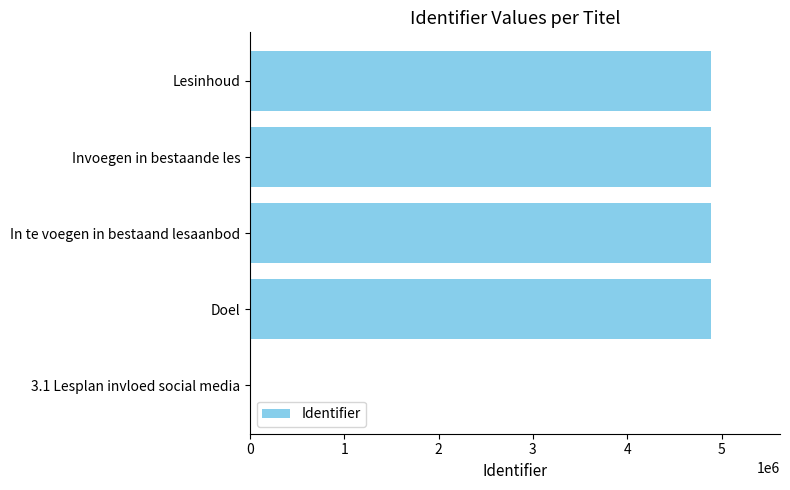

What is the greatest value displayed?

4886604